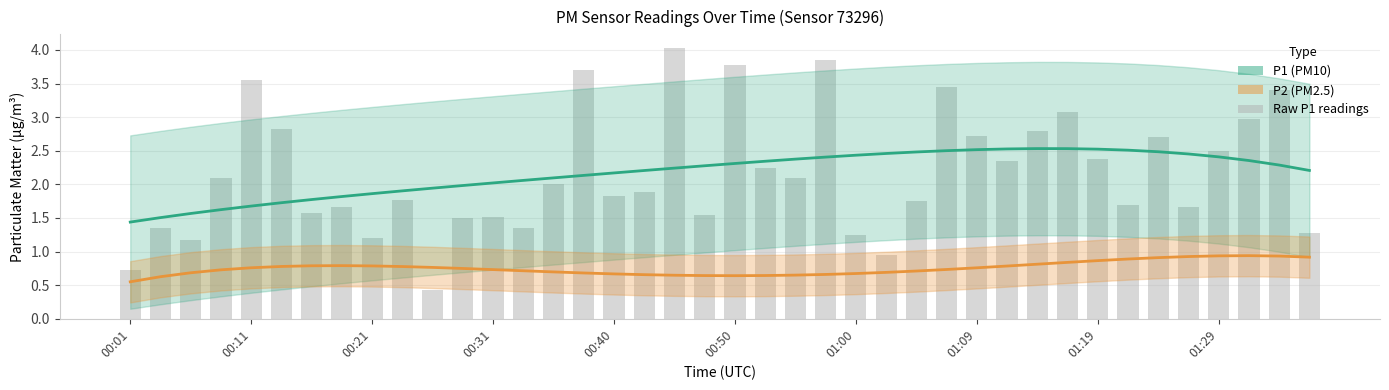

What is the sum of all values?

86.7